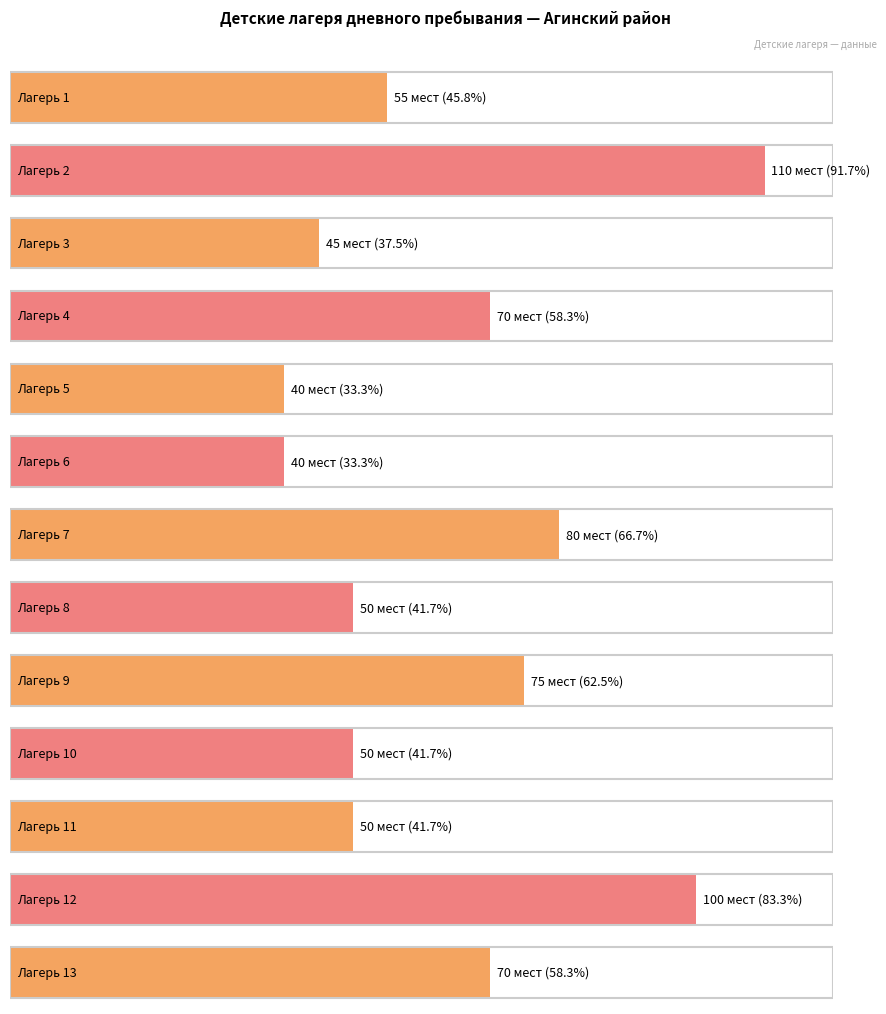

What is the maximum value shown in the chart?

110